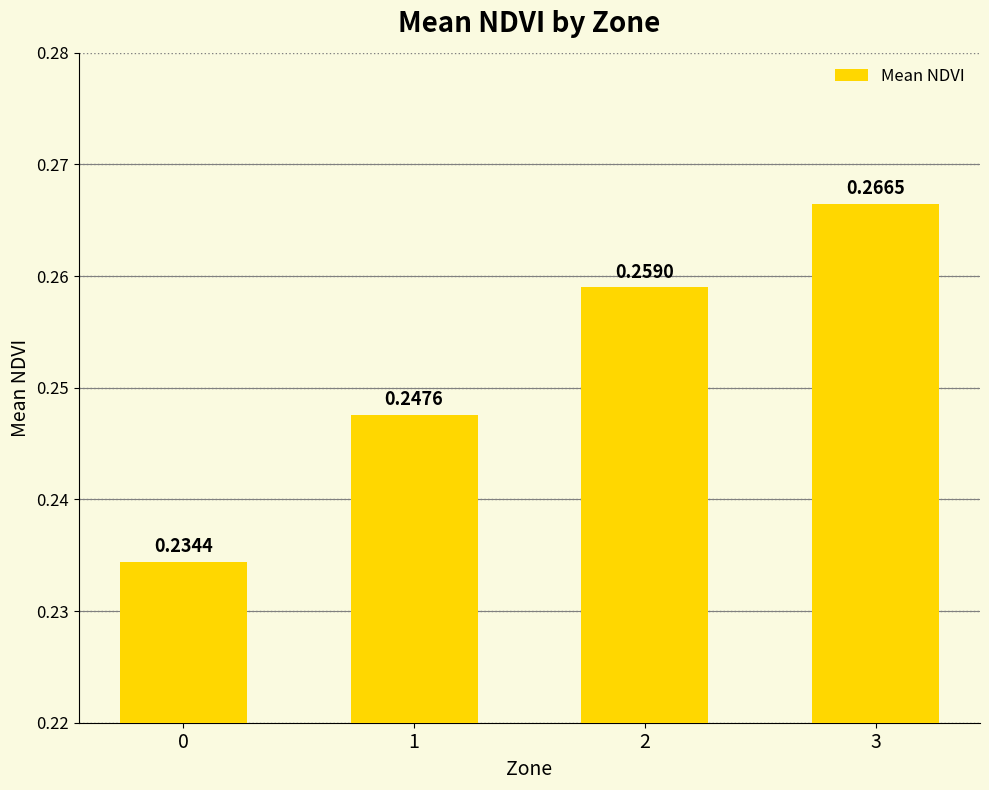

List the labels in order of value, largest first.

3, 2, 1, 0